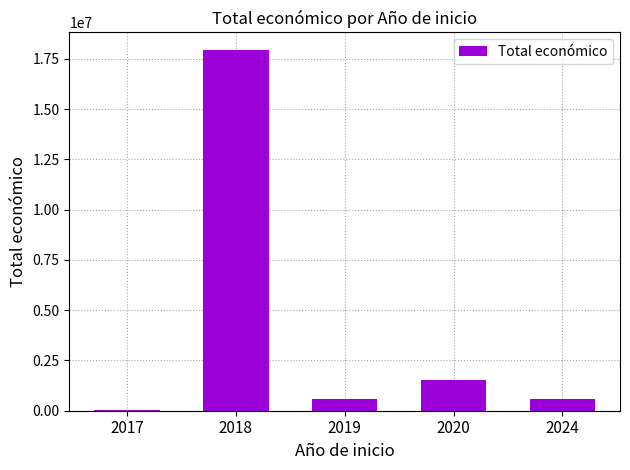

What is the sum of all values?

20640344